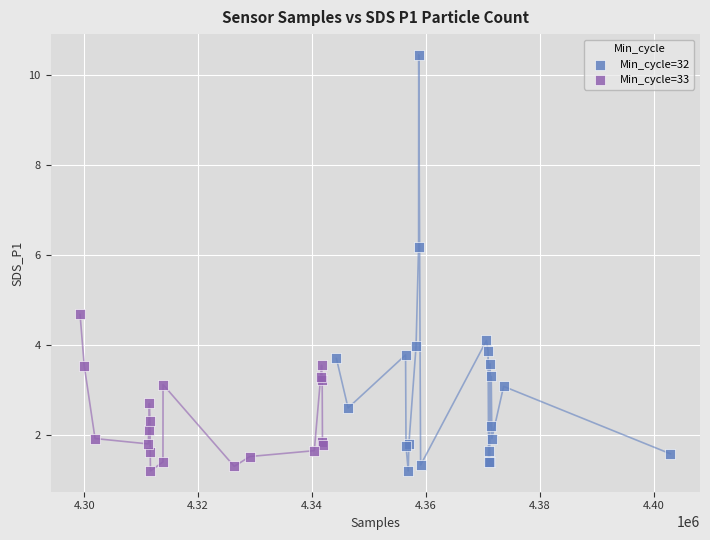

Which series reaches the maximum Y coordinate?

Min_cycle=32